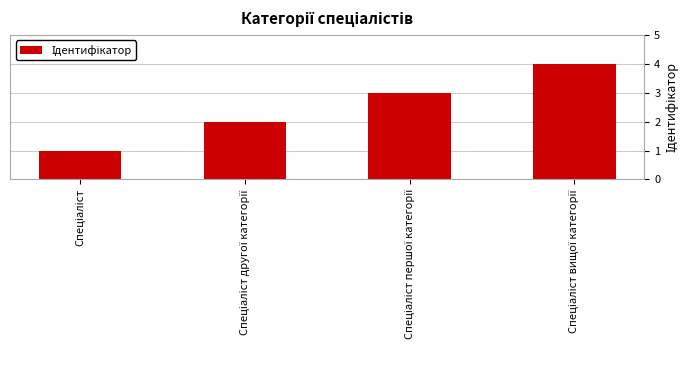

What is the greatest value displayed?

4